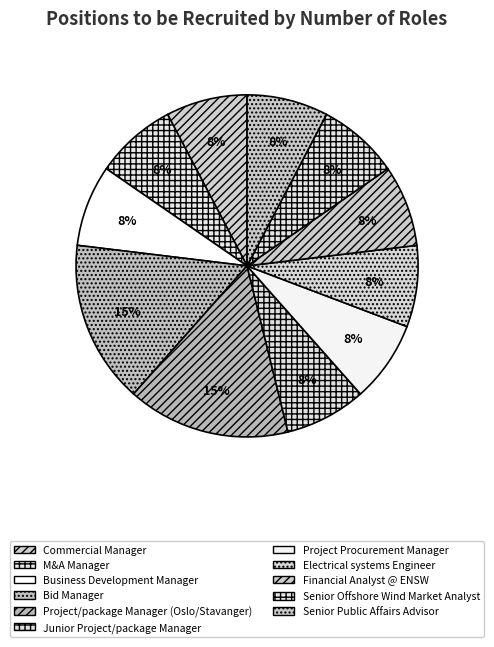

What percentage is NOT represented by Project/package Manager (Oslo/Stavanger)?

84.6%